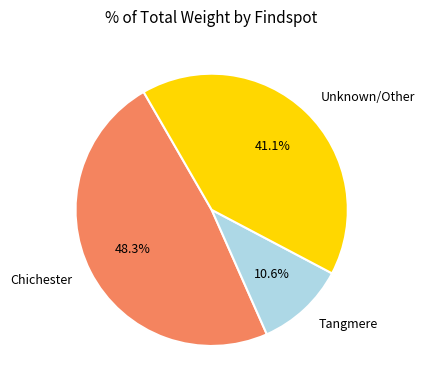

Rank the categories by value from lowest to highest.

Tangmere, Unknown/Other, Chichester